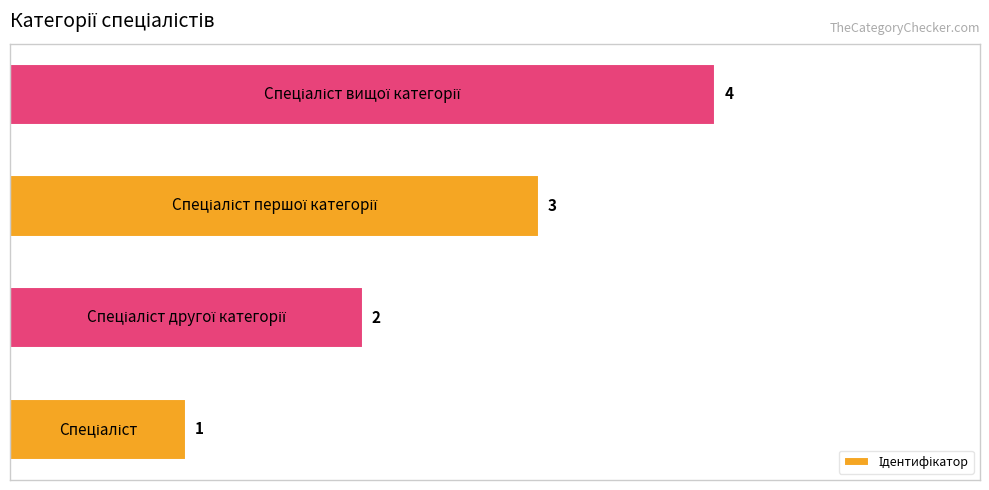

What is the maximum value shown in the chart?

4